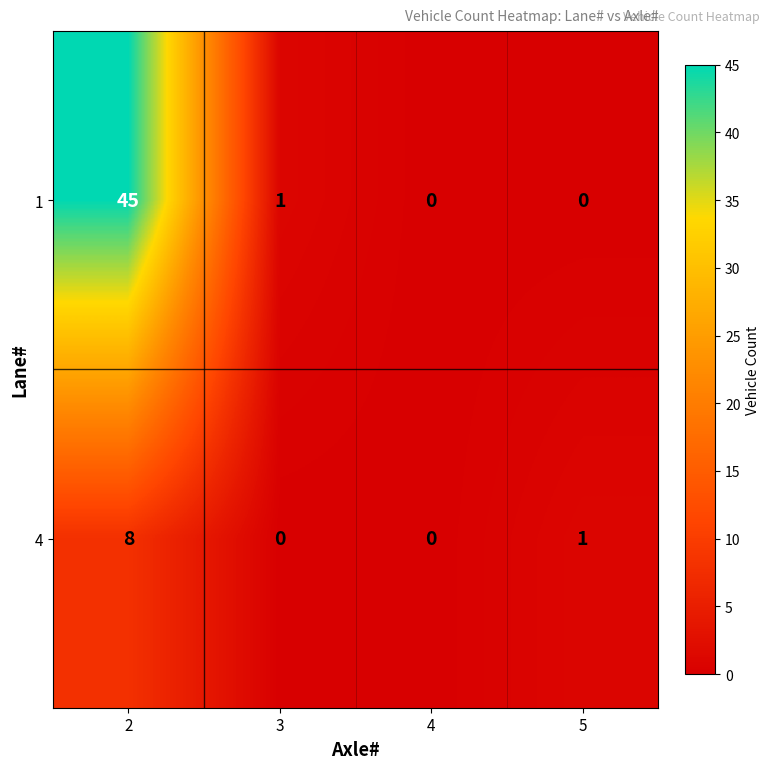

Is it true that 1 equals -29 at 4?

False